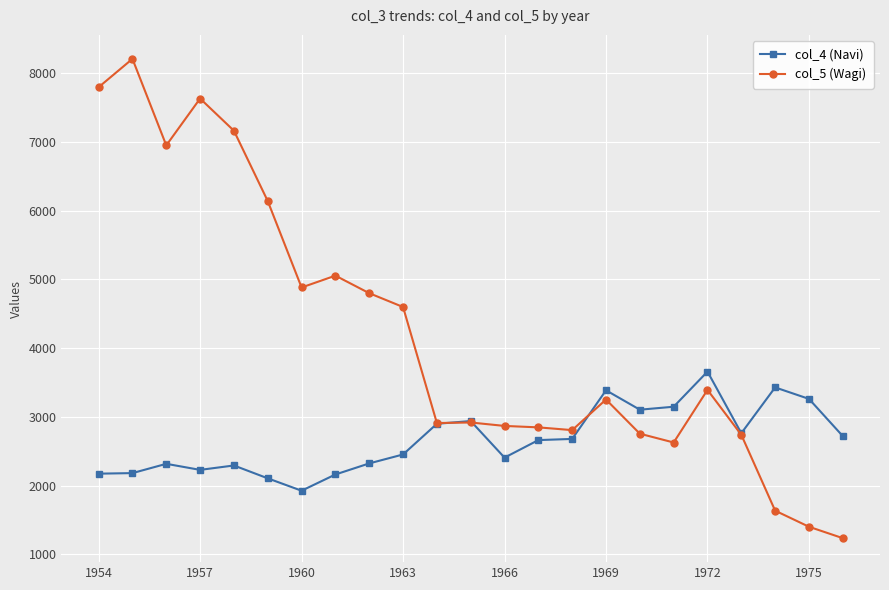

Which series has the widest spread of values?

col_5 (Wagi)